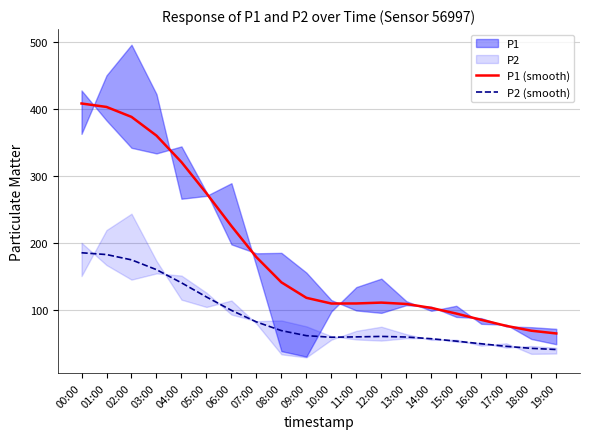

Does the chart display data point markers on the line(s)?

No